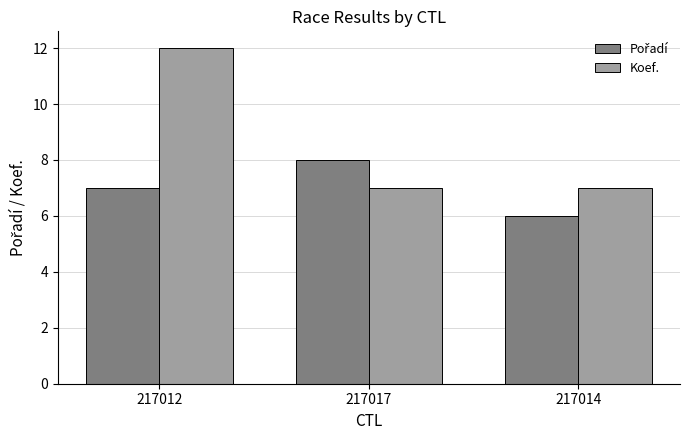

Which series has the widest spread of values?

Koef.